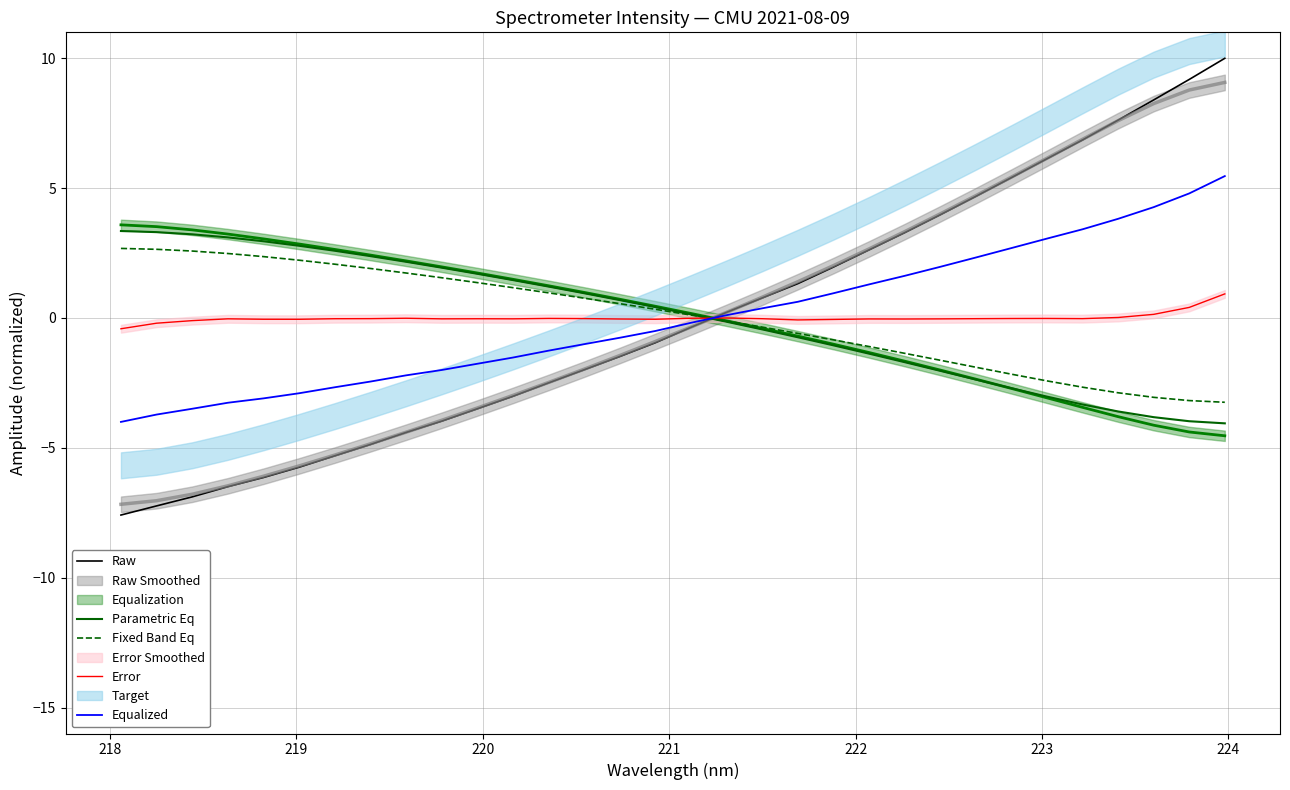

After their last crossing, which series has the higher values: Fixed Band Eq or Raw?

Raw